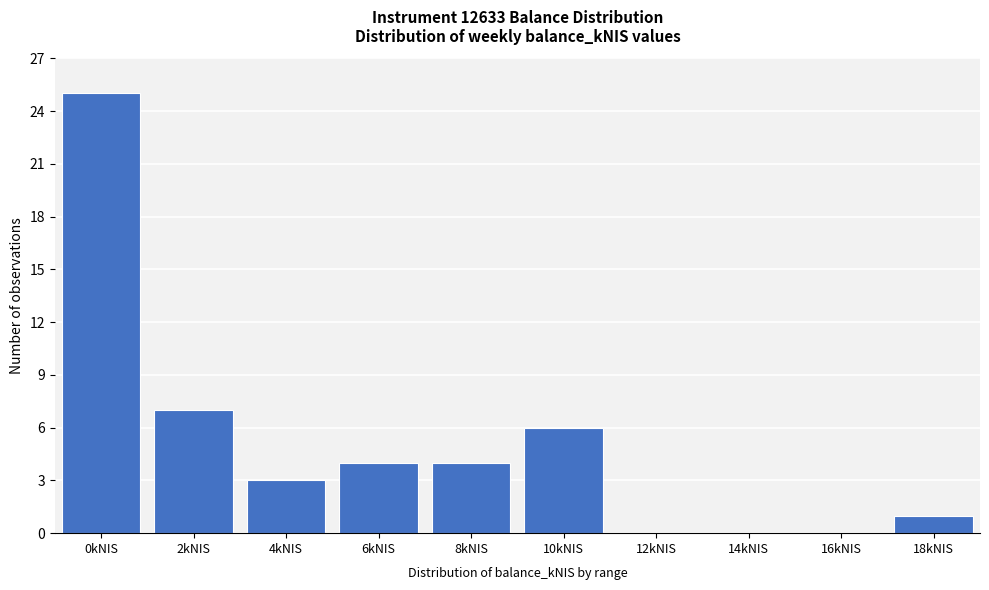

Reading left to right, what are all the values shown in this chart?

0kNIS=25	2kNIS=7	4kNIS=3	6kNIS=4	8kNIS=4	10kNIS=6	12kNIS=0	14kNIS=0	16kNIS=0	18kNIS=1